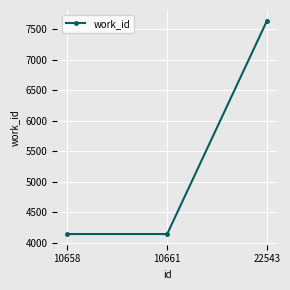

What is the difference between the values at 10658 and 22543?

3502